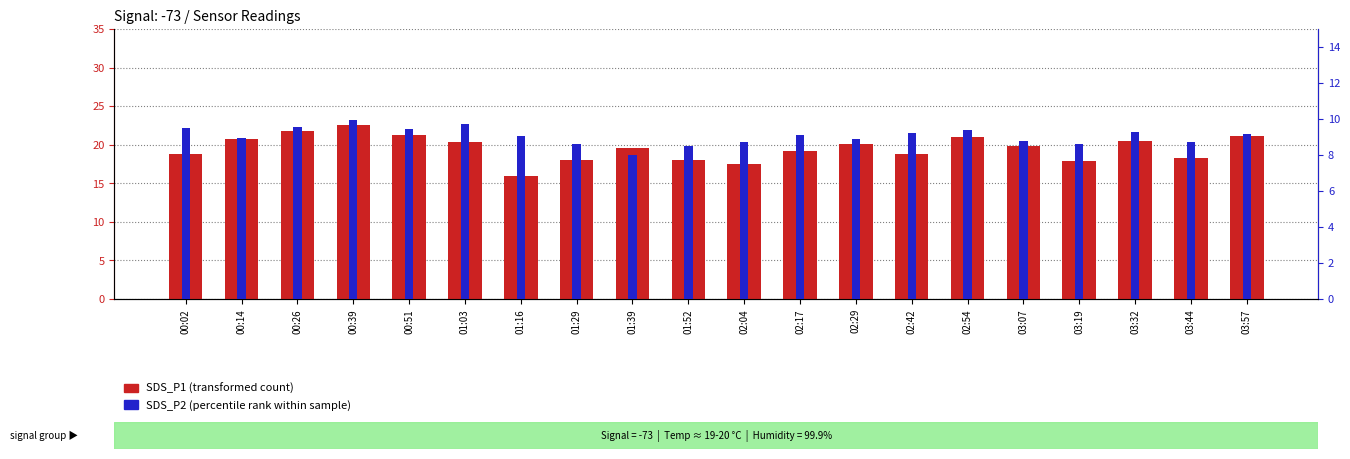

Which category has the highest value across all series?

00:39